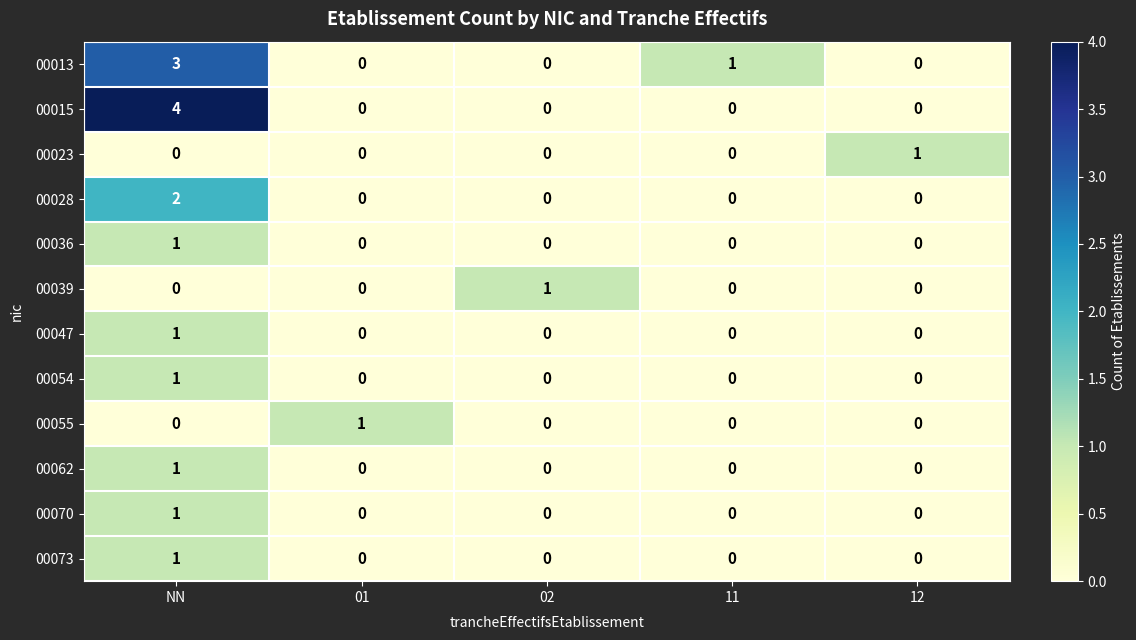

Between NN and 11, which series saw the biggest shift?

00015